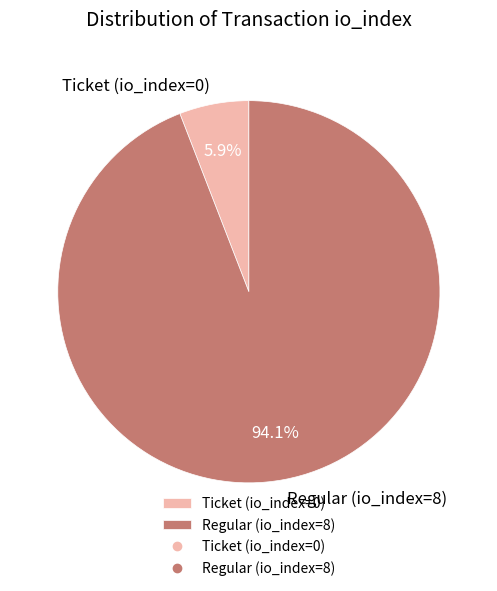

Does Ticket (io_index=0) account for over 50% of the chart?

No